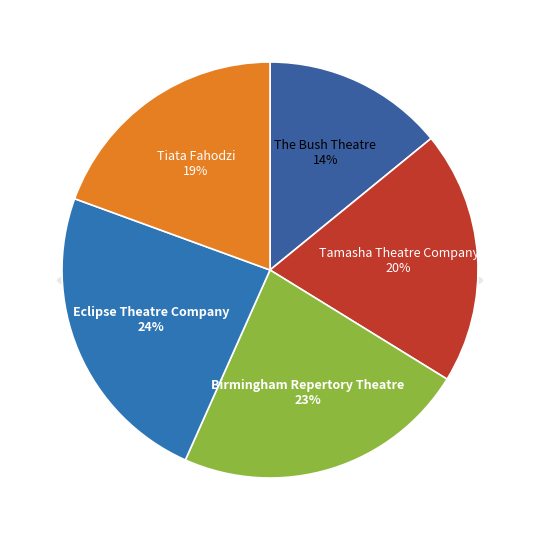

To the nearest percent, what portion does Tiata Fahodzi represent?

19%